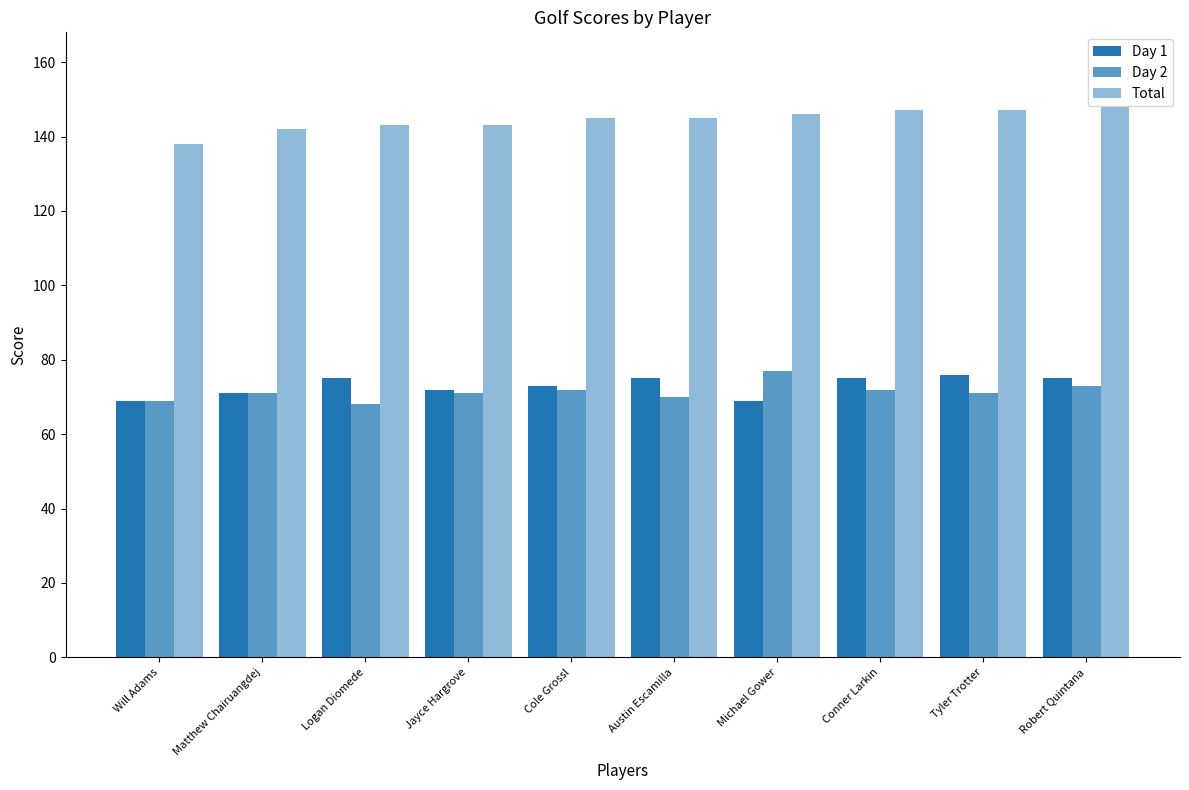

At which label does Day 1 first exceed 75?

Tyler Trotter